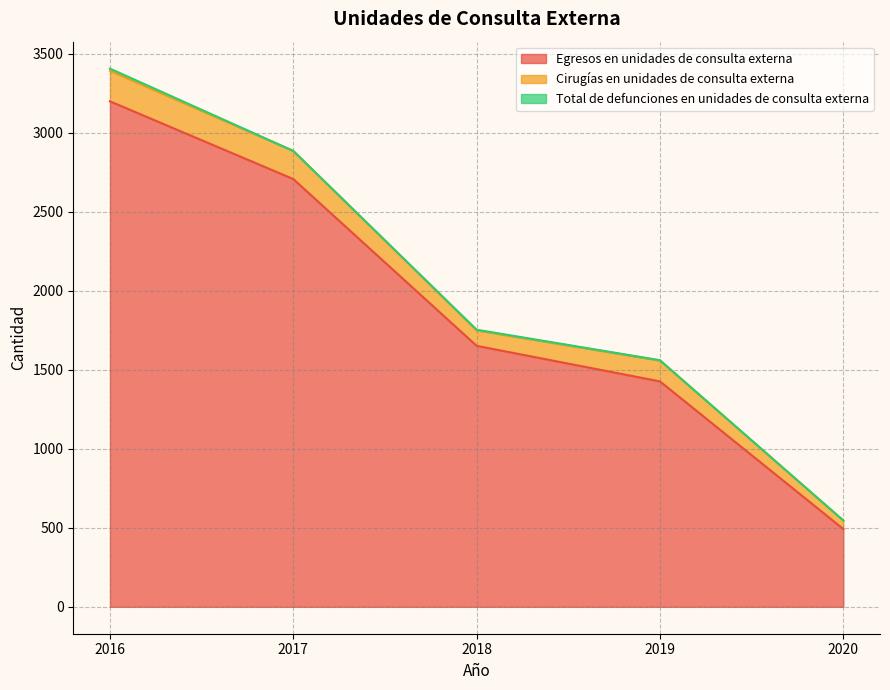

What is the spread (max minus min) of values at 2018?

1647